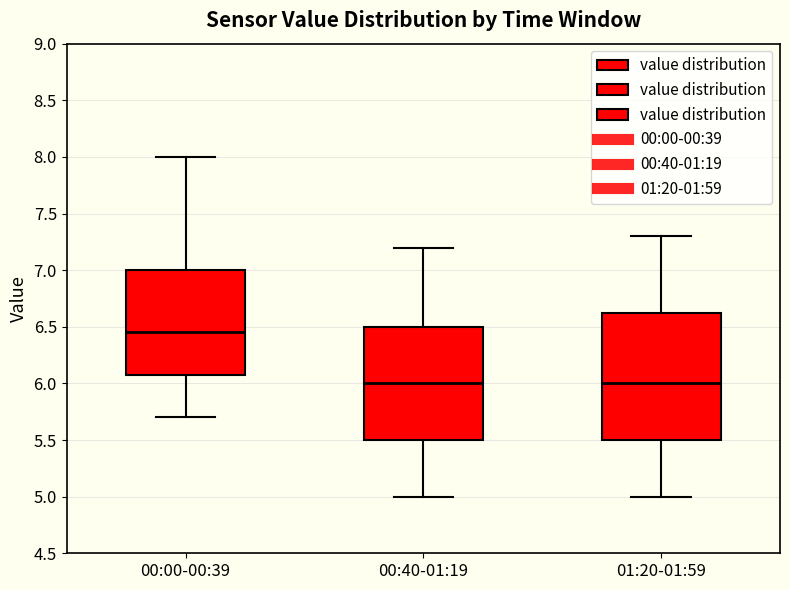

Which box is the tallest, from its lower edge to its upper edge?

01:20-01:59